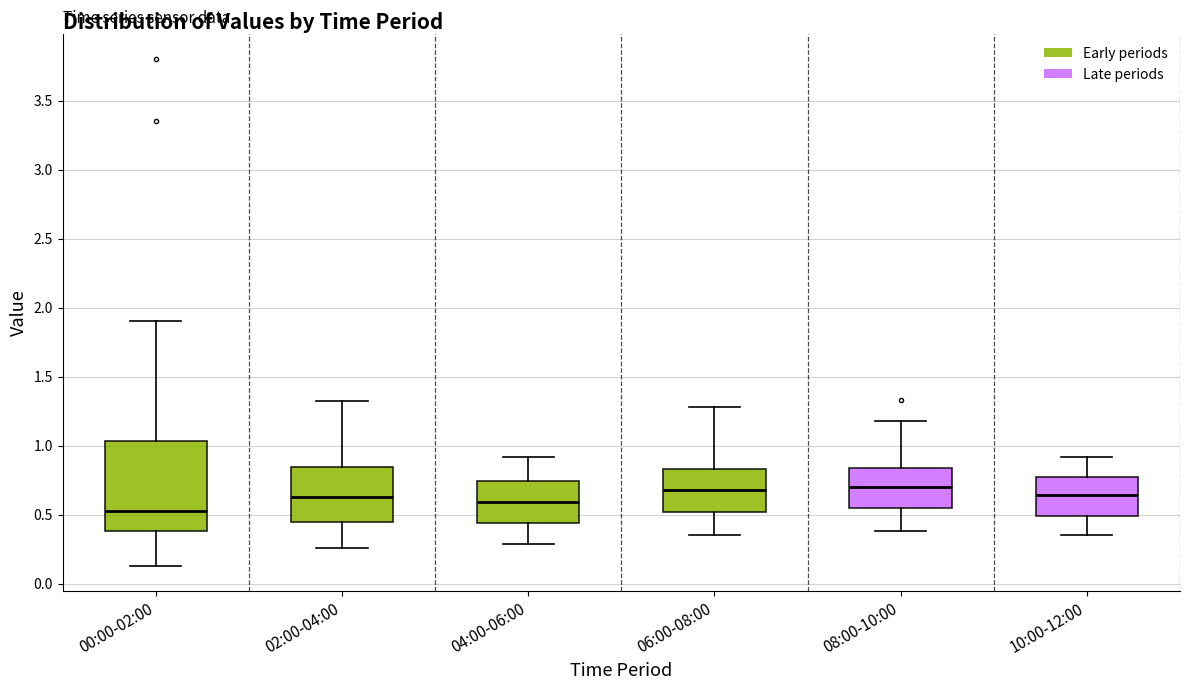

Reading left to right, read every box against the y-axis: the position of its median line, the range the box covers, and the ends of its whiskers. The values are not printed on the chart, so give them approximately, as read against the axis.

00:00-02:00: median 0.55, box 0.40 to 1.05, whiskers 0.15 to 1.90
02:00-04:00: median 0.65, box 0.45 to 0.85, whiskers 0.25 to 1.30
04:00-06:00: median 0.60, box 0.45 to 0.75, whiskers 0.30 to 0.90
06:00-08:00: median 0.70, box 0.50 to 0.85, whiskers 0.35 to 1.30
08:00-10:00: median 0.70, box 0.55 to 0.85, whiskers 0.40 to 1.20
10:00-12:00: median 0.65, box 0.50 to 0.75, whiskers 0.35 to 0.90